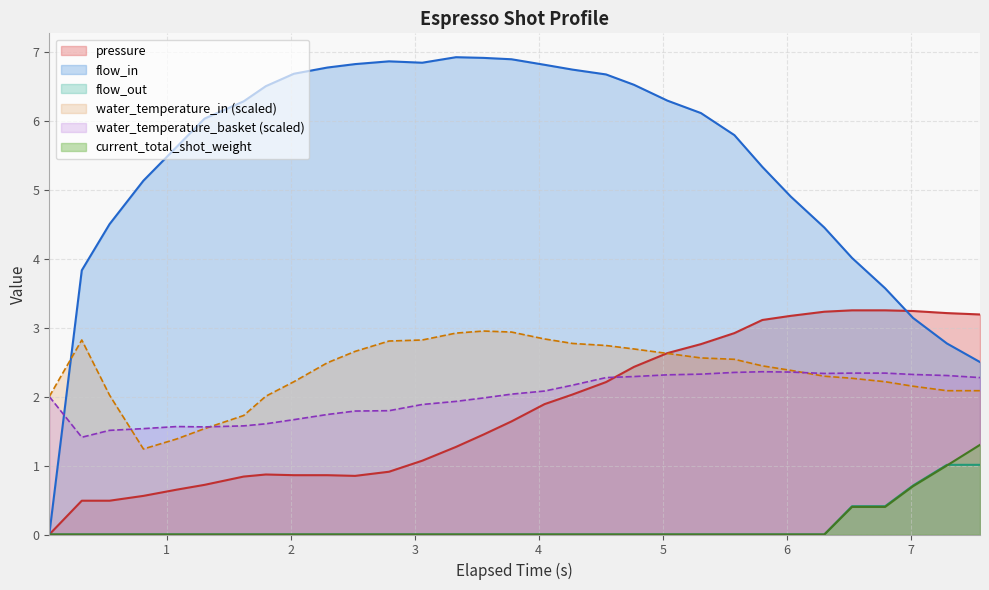

Reading right to left, transcribe all the data shown in this chart.

pressure: 3.2	3.2	3.2	3.2	3.2	3.2	3.2	3.1	2.9	2.8	2.6	2.4	2.2	2.0	1.9	1.6	1.4	1.3	1.1	0.9	0.8	0.9	0.9	0.9	0.8	0.7	0.7	0.6	0.5	0.5	0.0
flow_in: 2.5	2.8	3.1	3.6	4.0	4.5	4.9	5.3	5.8	6.1	6.3	6.5	6.7	6.7	6.8	6.9	6.9	6.9	6.8	6.9	6.8	6.8	6.7	6.5	6.3	6.0	5.6	5.1	4.5	3.8	0.0
flow_out: 1.0	1.0	0.7	0.4	0.4	0.0	0.0	0.0	0.0	0.0	0.0	0.0	0.0	0.0	0.0	0.0	0.0	0.0	0.0	0.0	0.0	0.0	0.0	0.0	0.0	0.0	0.0	0.0	0.0	0.0	0.0
water_temperature_in: 2.1	2.1	2.1	2.2	2.3	2.3	2.4	2.4	2.5	2.6	2.6	2.7	2.7	2.8	2.8	2.9	3.0	2.9	2.8	2.8	2.7	2.5	2.2	2.0	1.7	1.5	1.4	1.2	2.0	2.8	2.0
water_temperature_basket: 2.3	2.3	2.3	2.3	2.3	2.3	2.4	2.4	2.4	2.3	2.3	2.3	2.3	2.2	2.1	2.0	2.0	1.9	1.9	1.8	1.8	1.7	1.7	1.6	1.6	1.6	1.6	1.5	1.5	1.4	2.0
current_total_shot_weight: 1.3	1.0	0.7	0.4	0.4	0.0	0.0	0.0	0.0	0.0	0.0	0.0	0.0	0.0	0.0	0.0	0.0	0.0	0.0	0.0	0.0	0.0	0.0	0.0	0.0	0.0	0.0	0.0	0.0	0.0	0.0